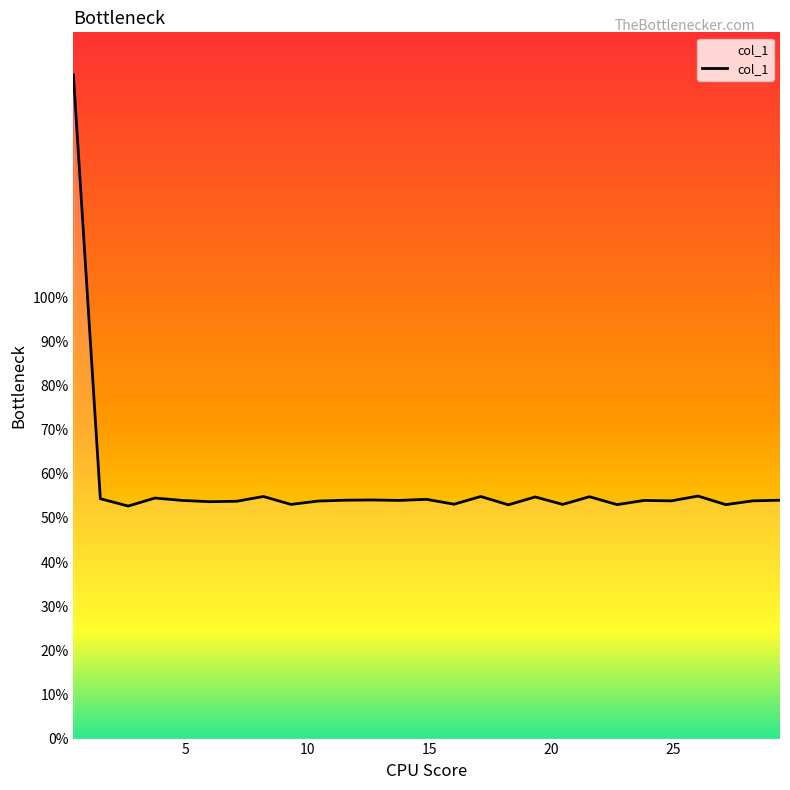

What is the minimum value shown in the chart?

52.7